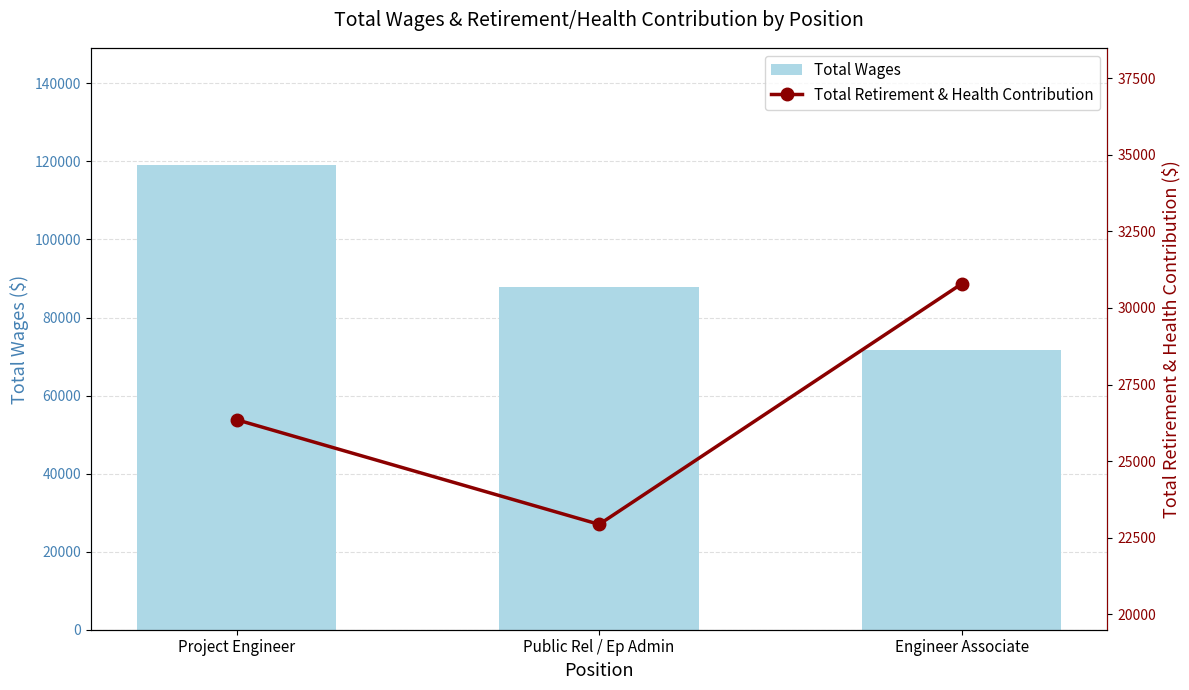

Is it true that Total Wages equals 87745 at Public Rel / Ep Admin?

True